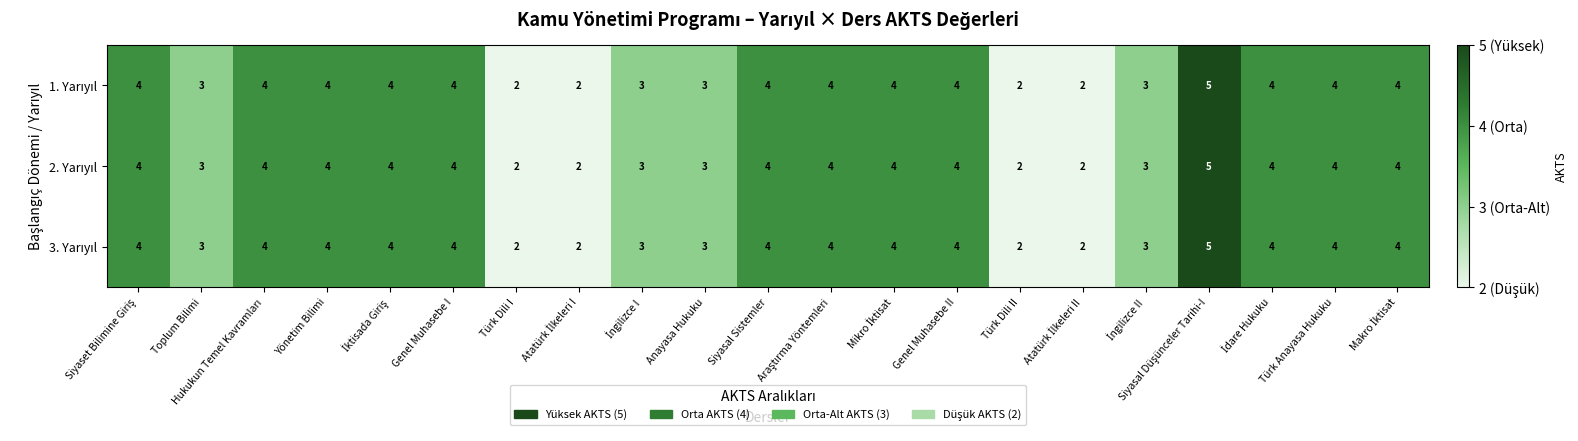

What is the greatest value displayed?

5